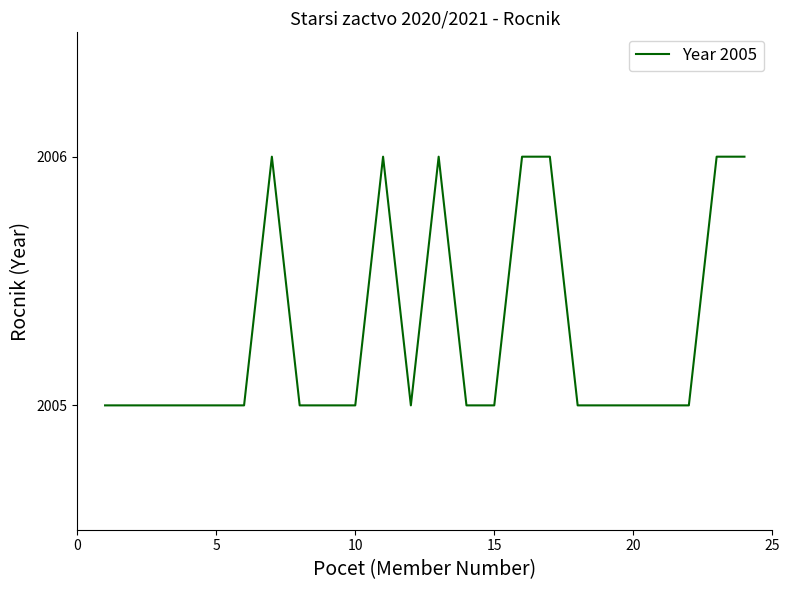

What is the greatest value displayed?

2006